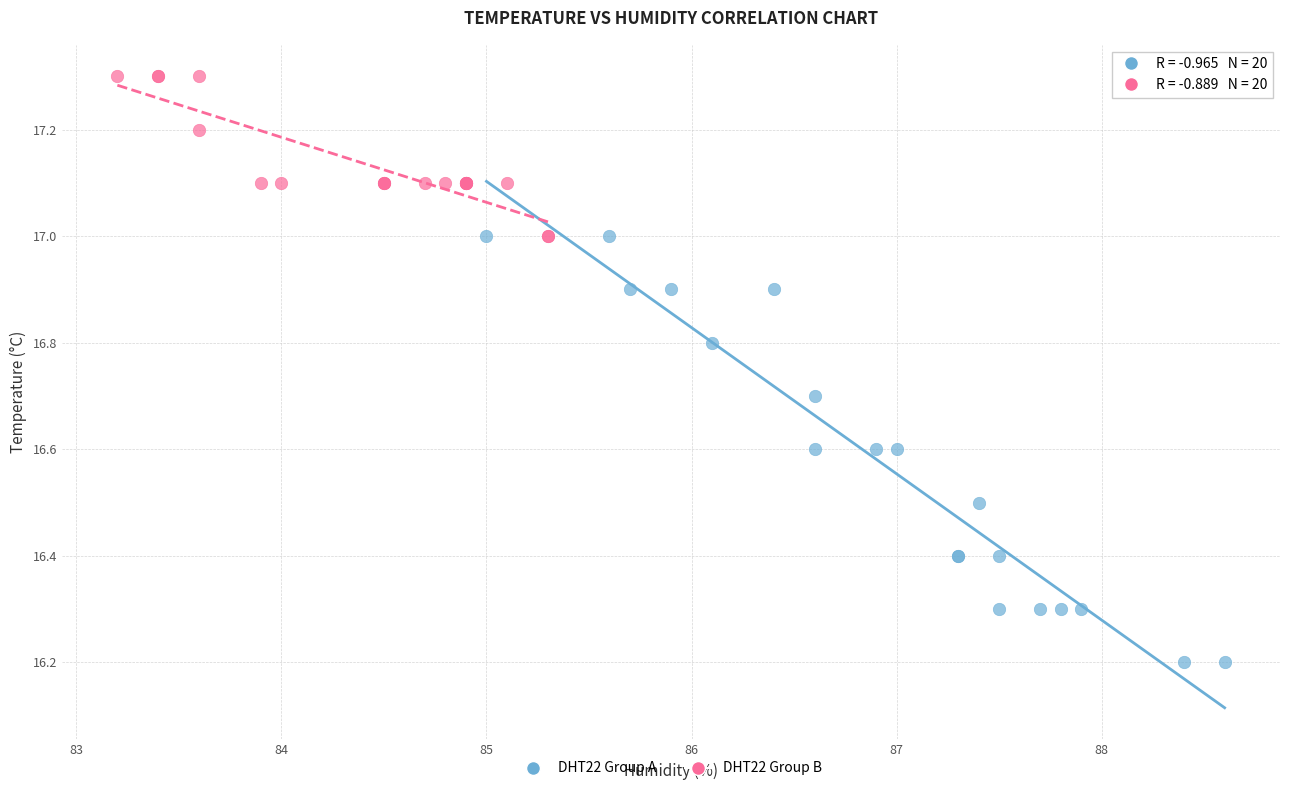

Which series contains the highest Y value?

DHT22 Group B